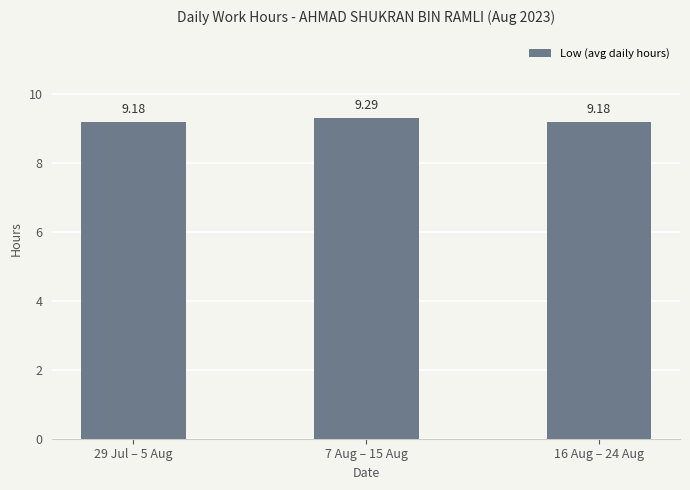

How many distinct data groups are displayed?

1